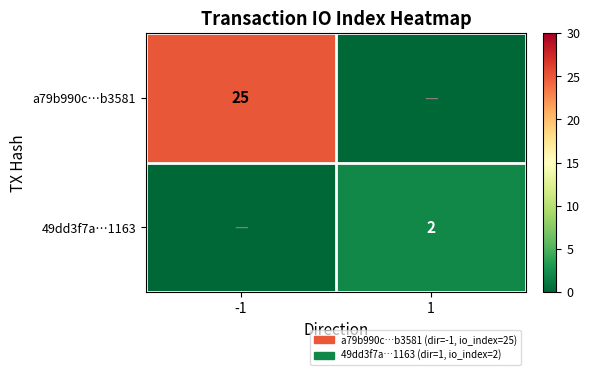

True or false: a79b990c…b3581 has a value of 36 at -1.

False